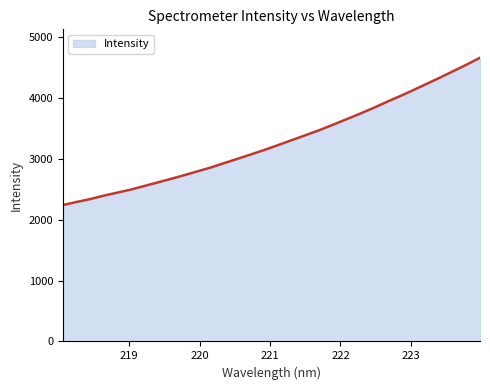

What is the smallest value displayed?

2242.1